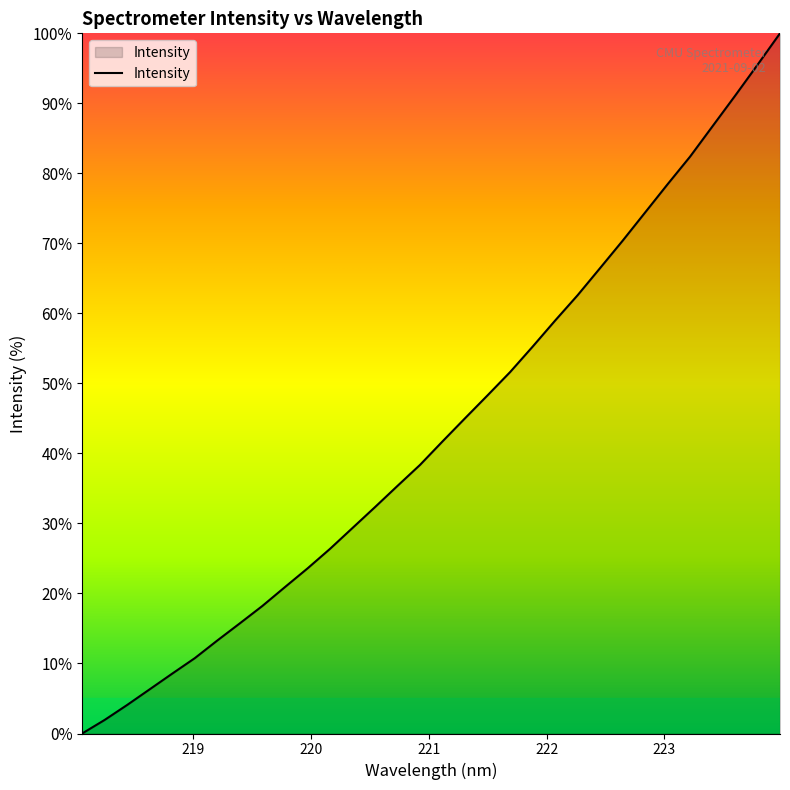

What is the difference between the maximum and minimum values?

100.0